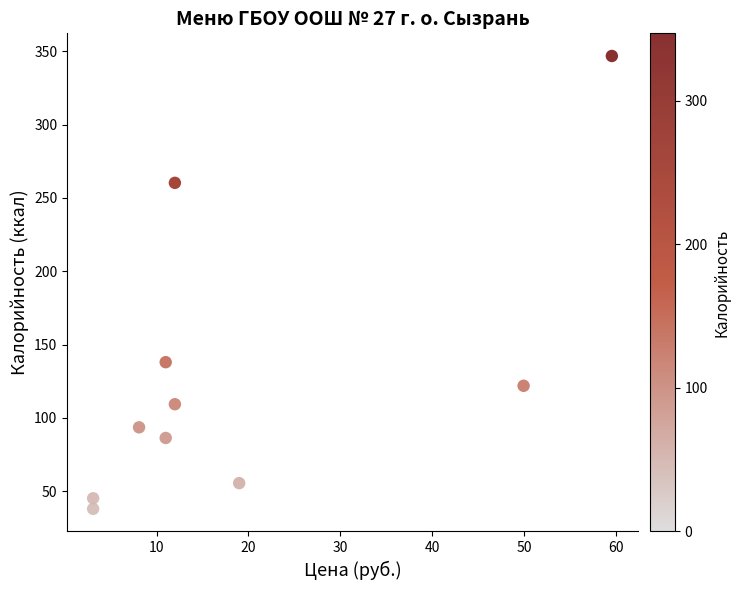

What Y value in the scatter plot is closest to 192?

138.0